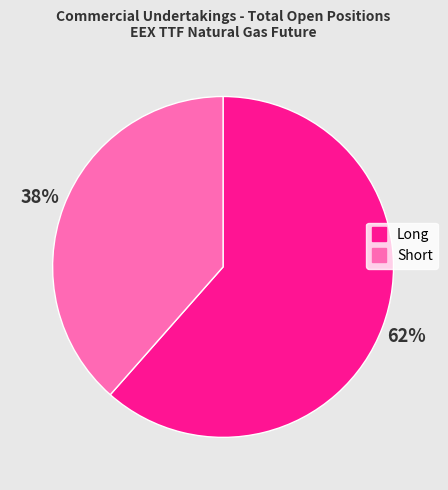

What is the smallest slice in the pie chart?

Short